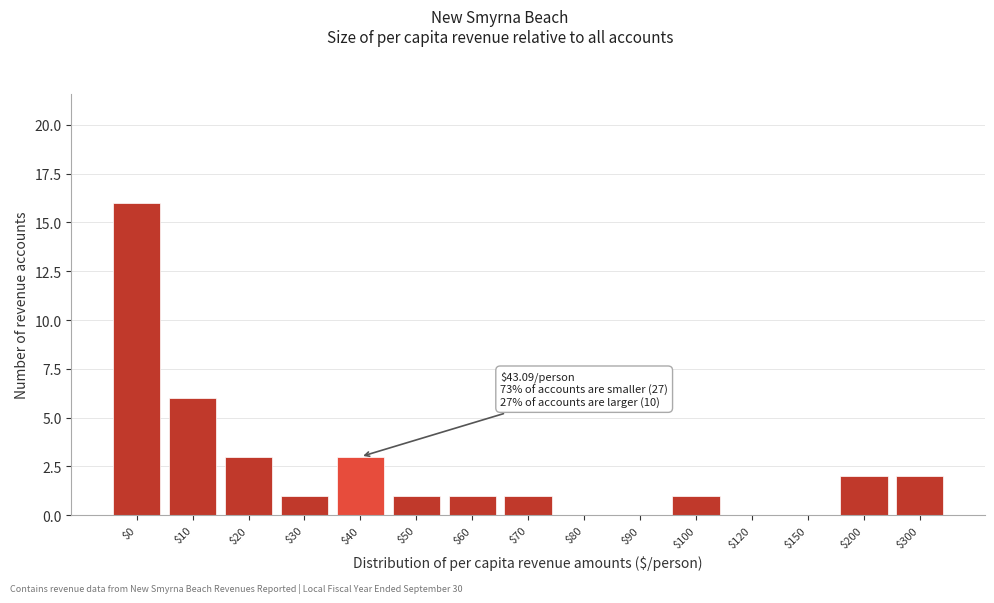

The chart shows a value of 1 at $60. True or false?

True